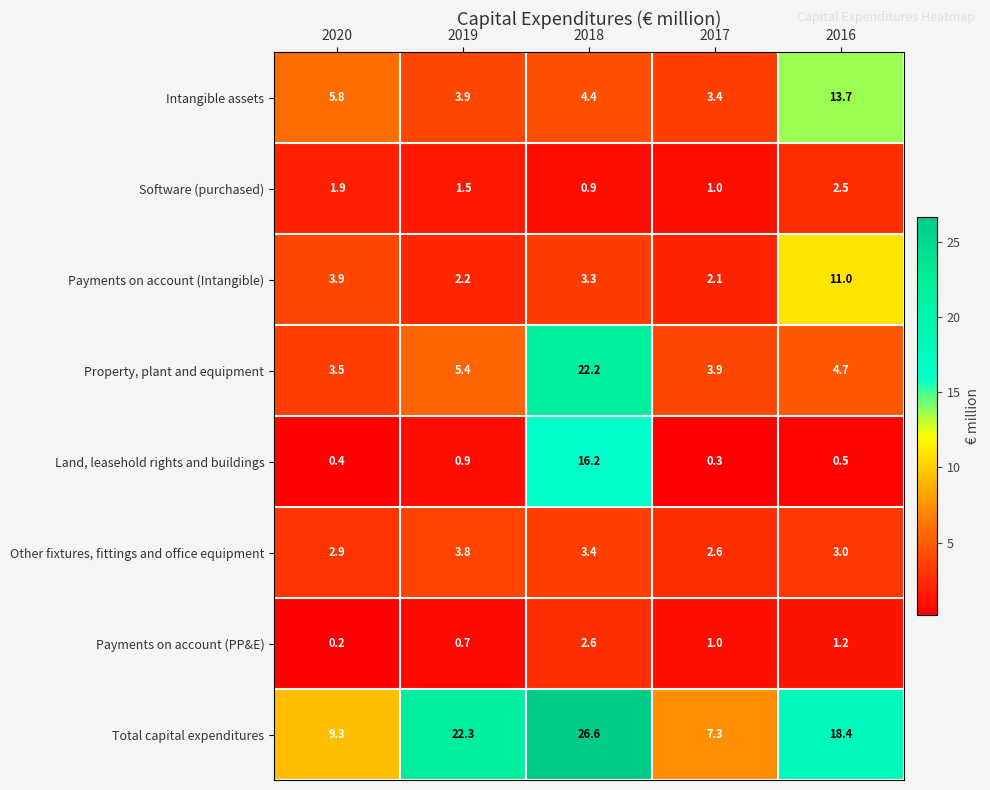

What is the difference between the Payments on account (PP&E) values at 2017 and 2020?

0.8